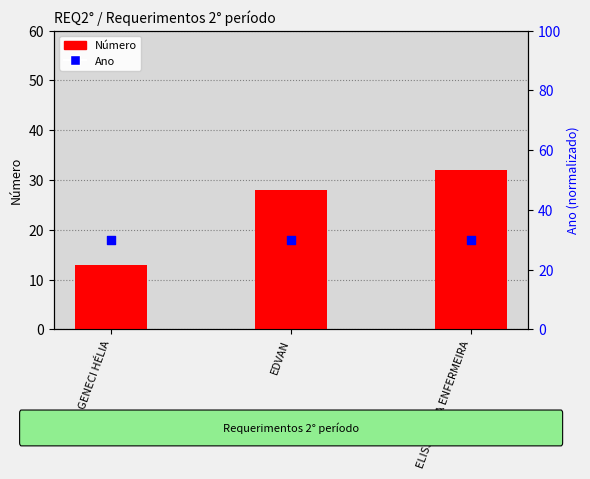

At how many categories does at least one series exceed 27?

3